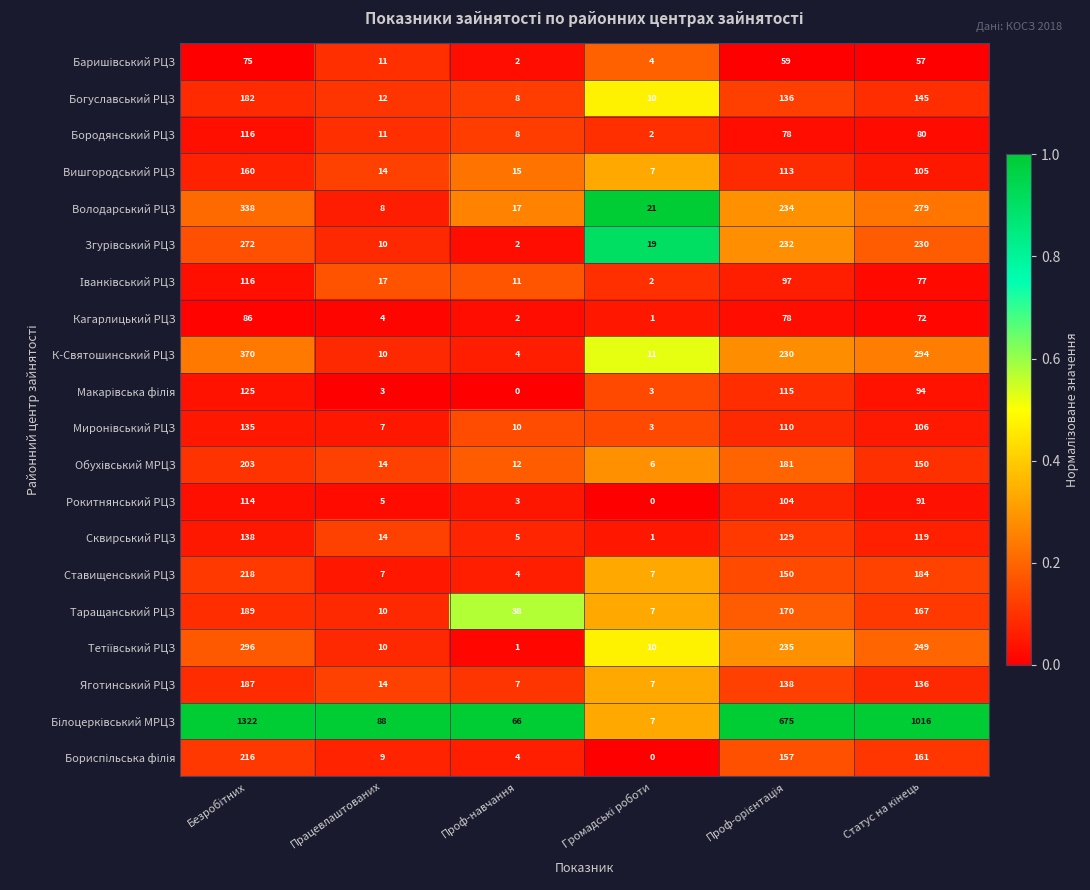

What is the maximum value shown in the chart?

1322